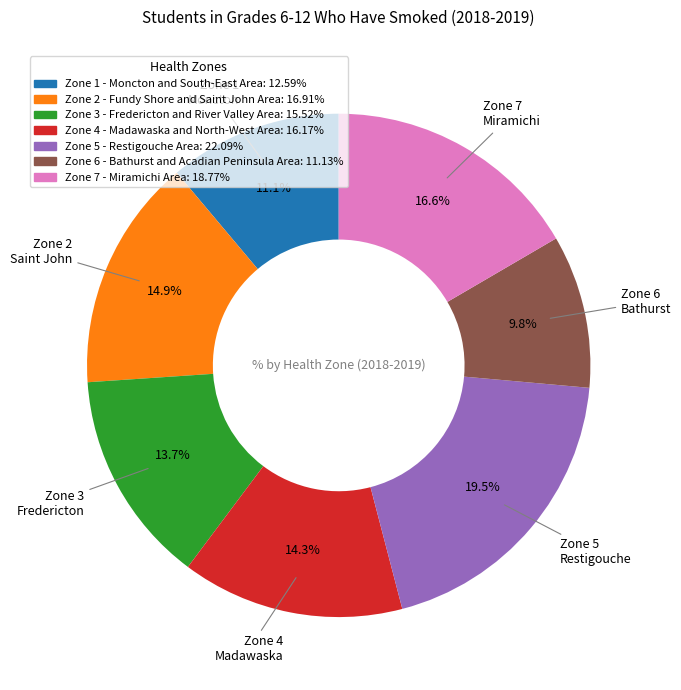

What percentage is the Zone 6 - Bathurst and Acadian Peninsula Area slice, to the nearest percent?

10%